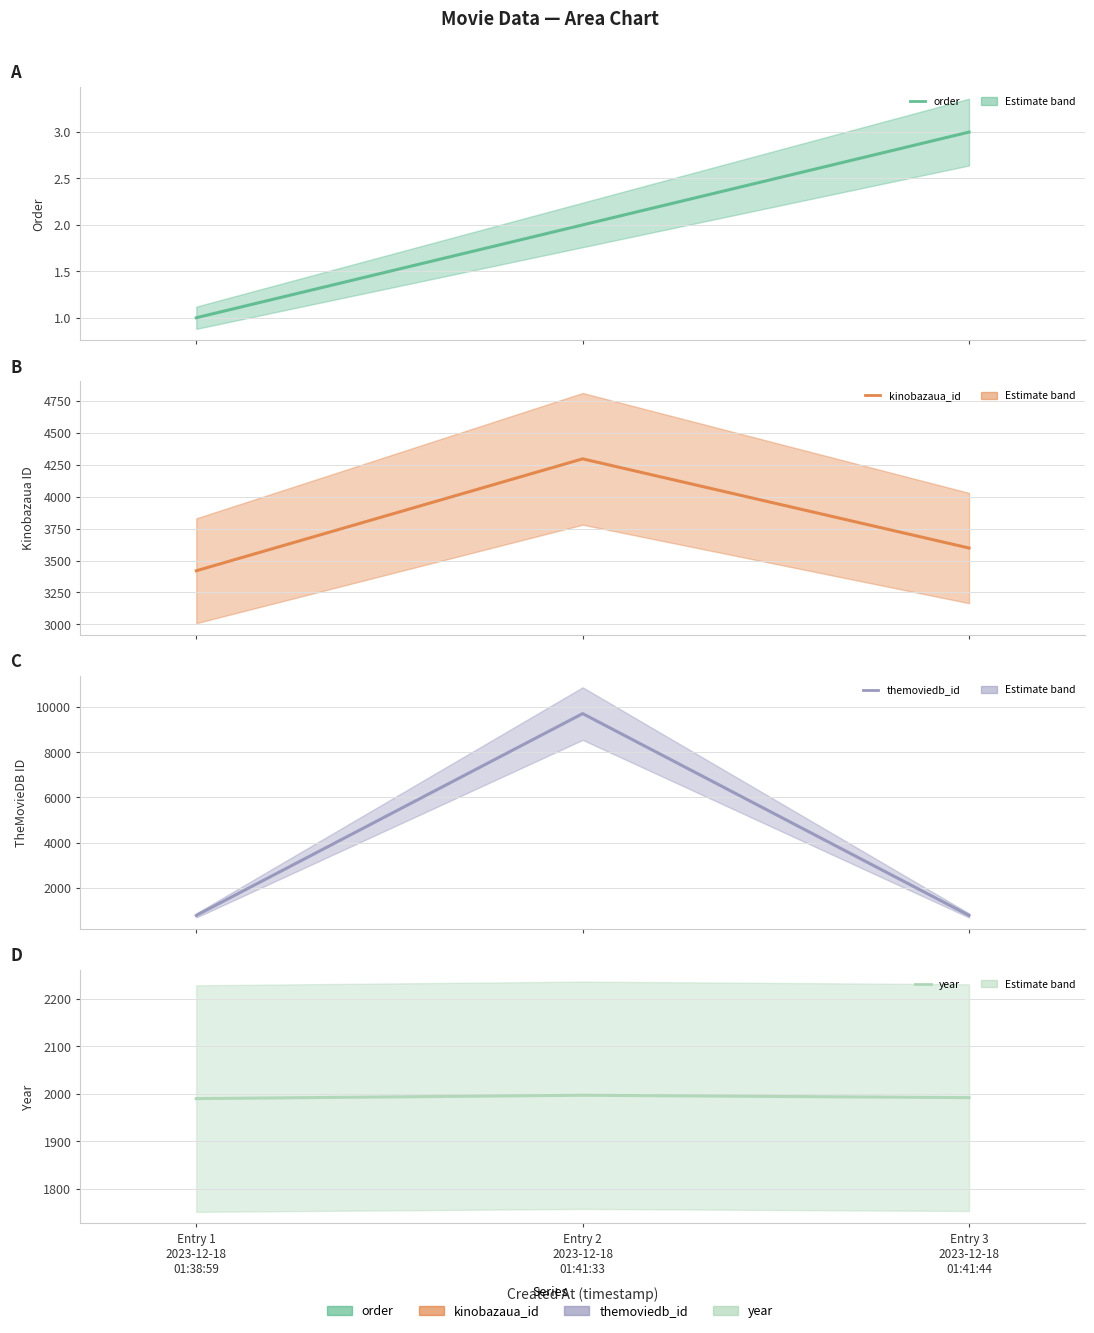

How many data points in themoviedb_id are less than 772?

1